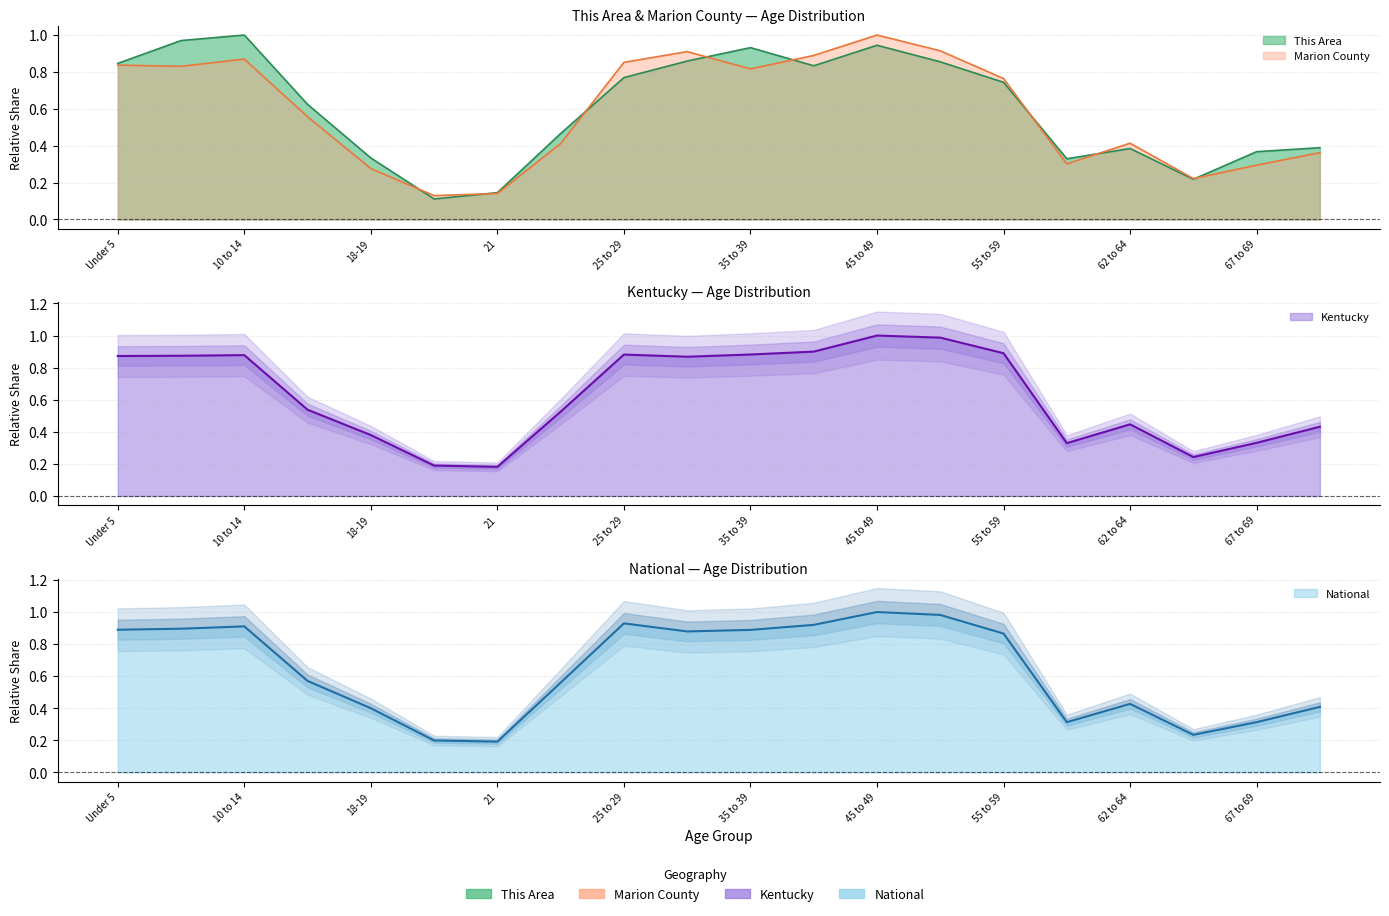

At which category is the sum across all series the highest?

45 to 49